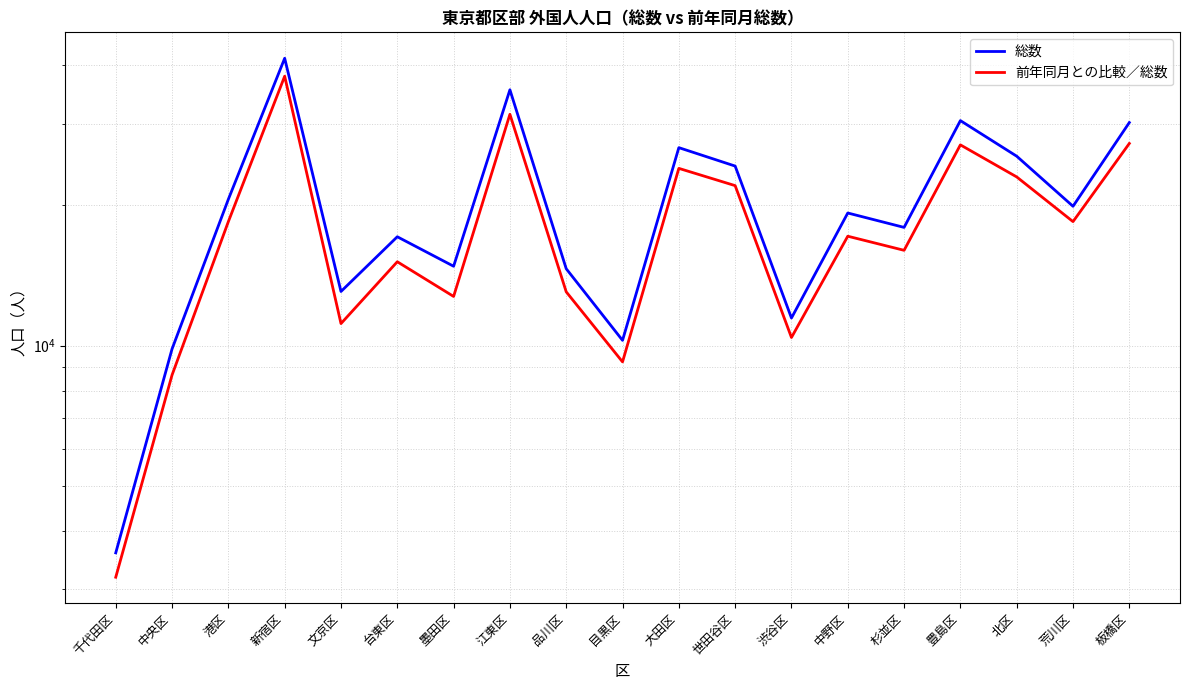

How many lines are shown in the chart?

2